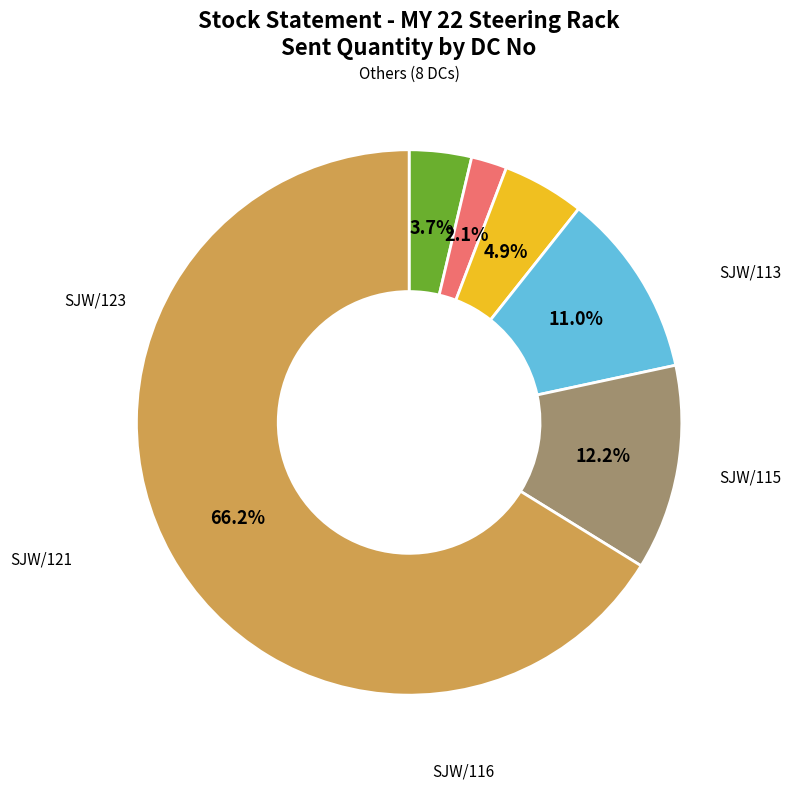

How many segments does this pie chart have?

6